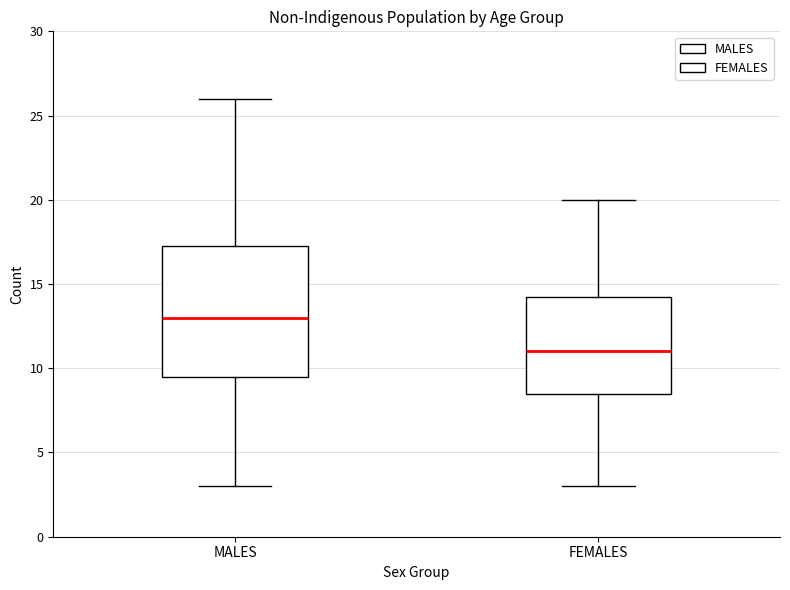

Comparing the boxes themselves (not the whiskers), which one is the tallest?

MALES